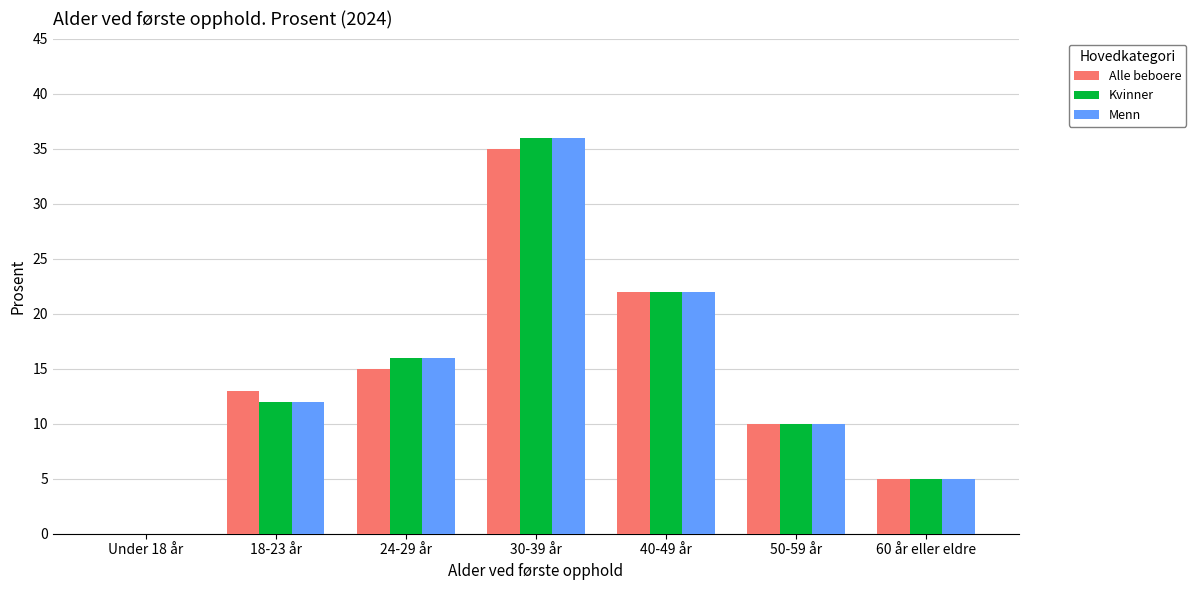

At which category is the sum across all series the highest?

30-39 år